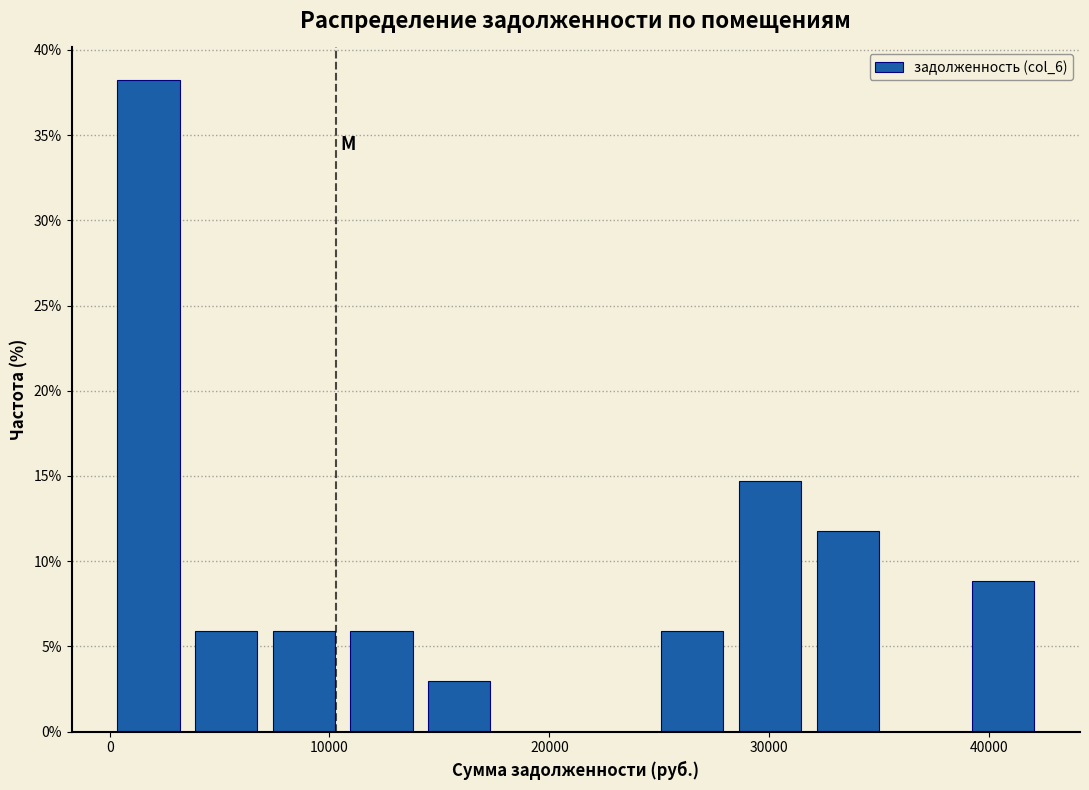

Read against the x-axis, roughly where is the centre of the tallest bar?

2000